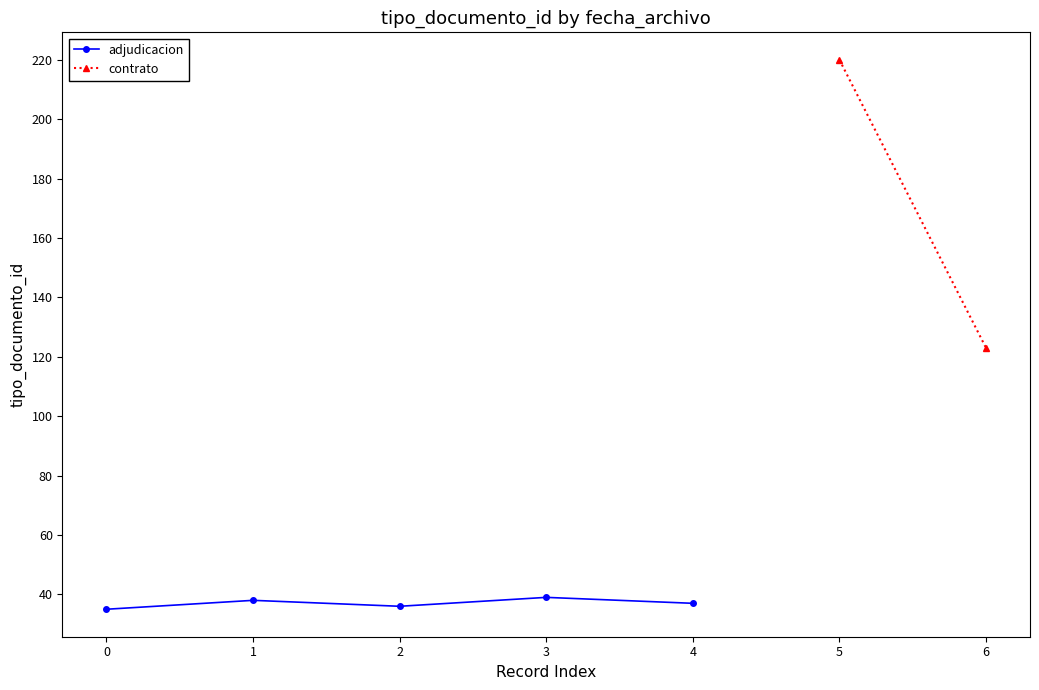

What is the value of the 1st point from the left?

35